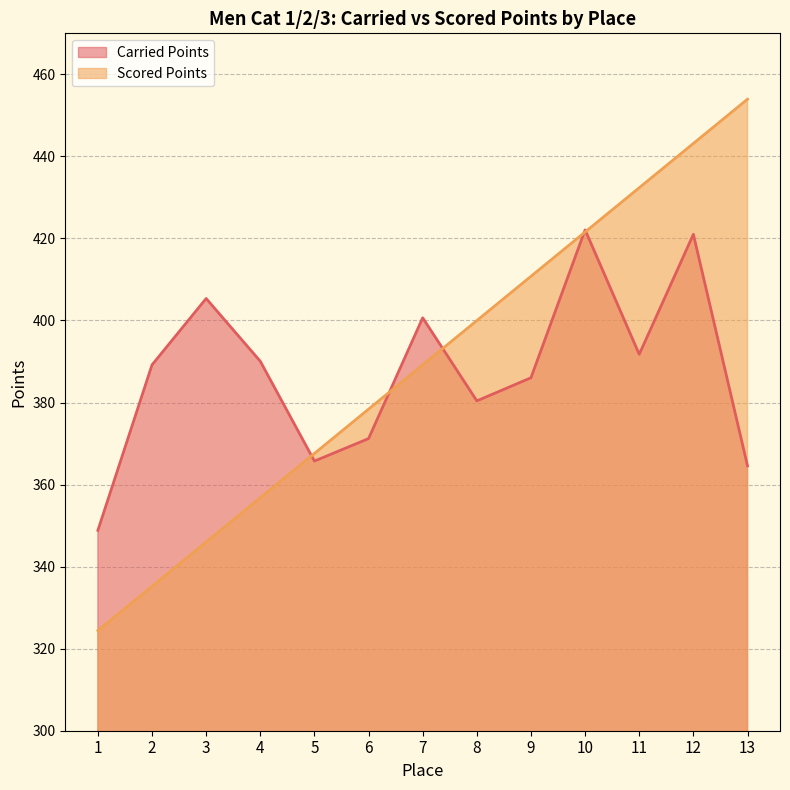

The Carried Points series shows 371.2 at 6. True or false?

True